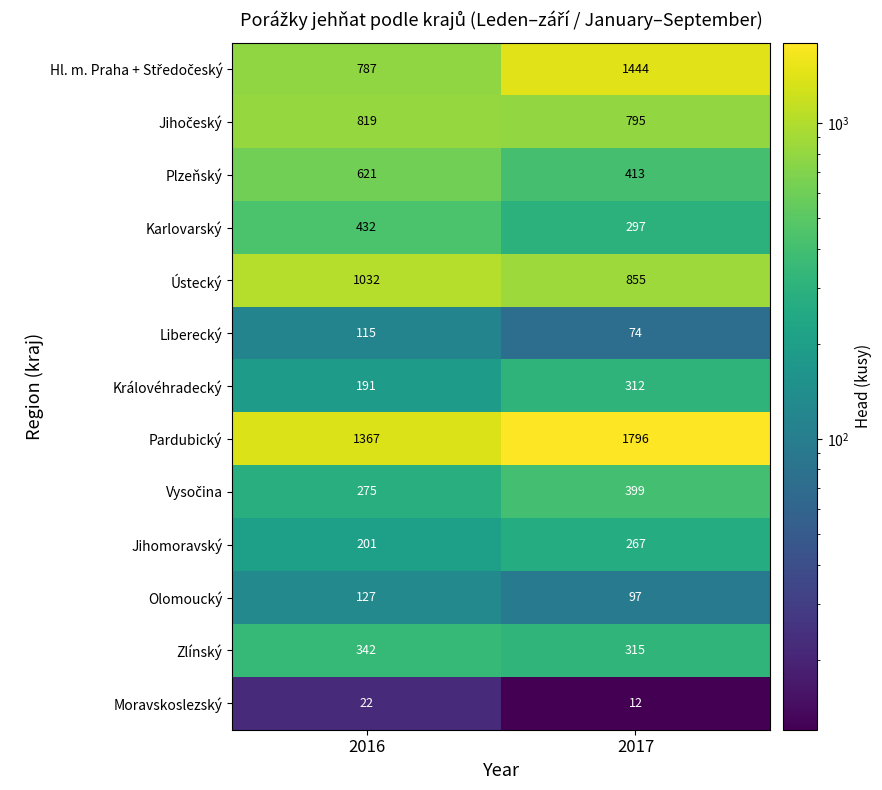

What is the minimum value shown in the chart?

12